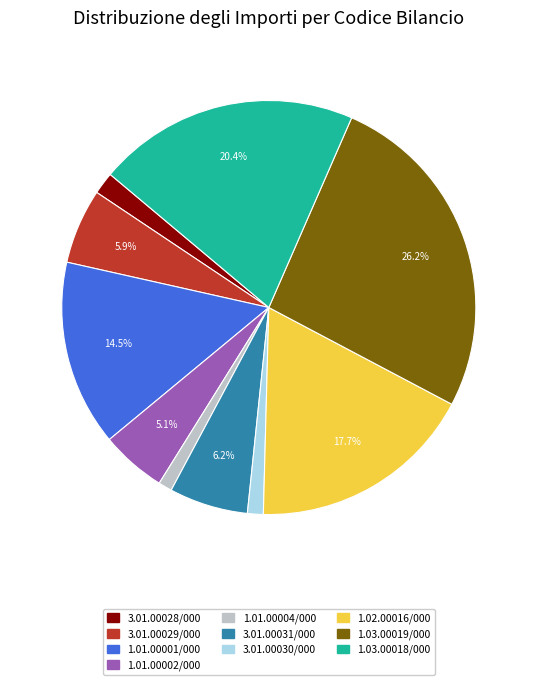

Is 3.01.00031/000 the majority of the pie?

No